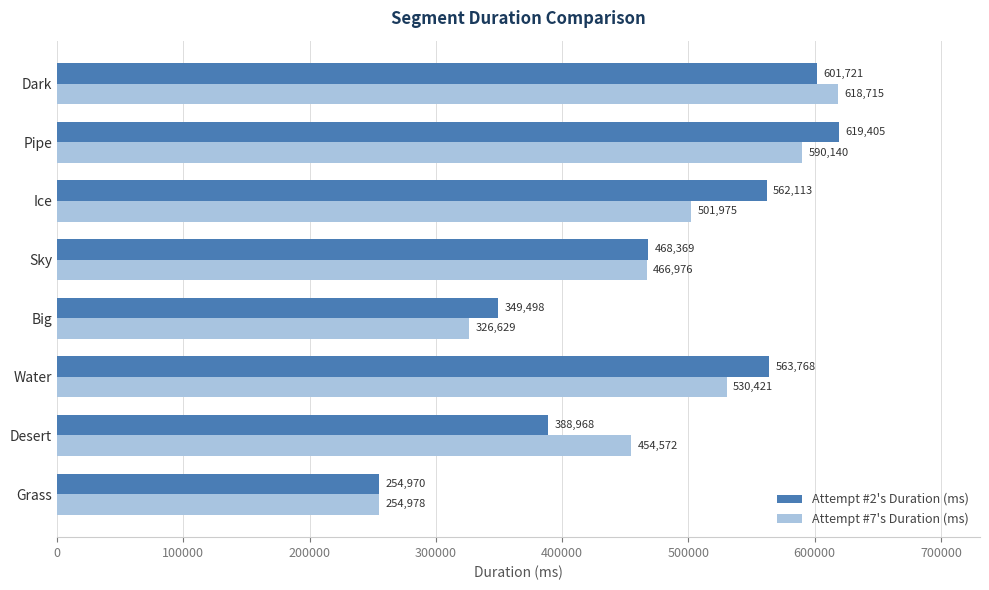

What is the difference between the maximum and minimum values in the Attempt #2's Duration (ms) series?

364435